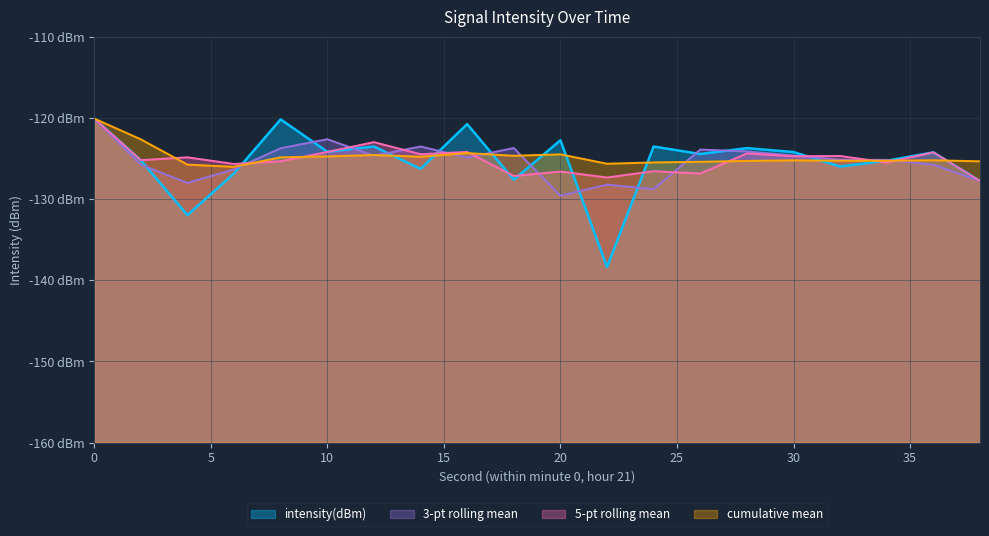

Reading left to right, transcribe all the data shown in this chart.

-120.1	-125.2	-132.0	-126.8	-120.2	-124.2	-123.5	-126.3	-120.8	-127.6	-122.8	-138.4	-123.5	-124.4	-123.7	-124.2	-126.0	-125.3	-124.2	-127.8